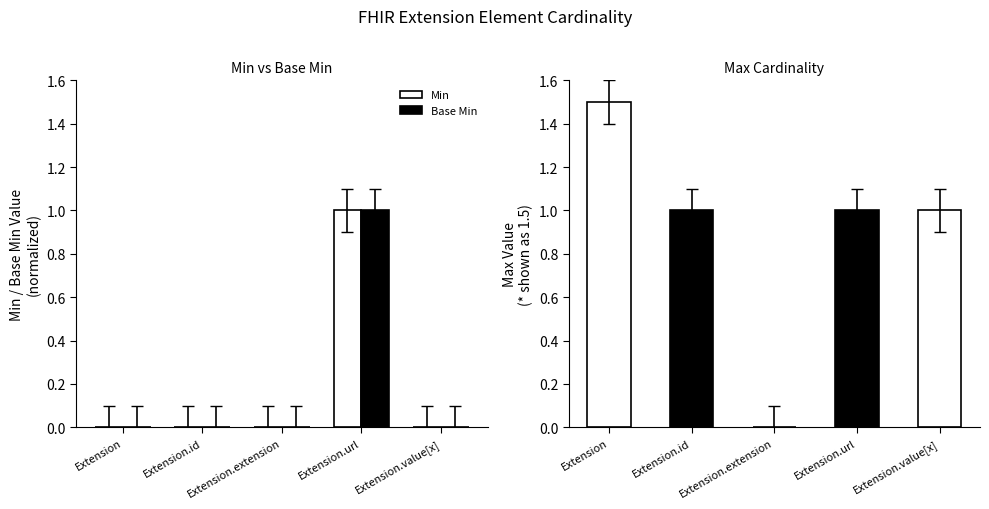

How many positive values does the Base Min series have?

1